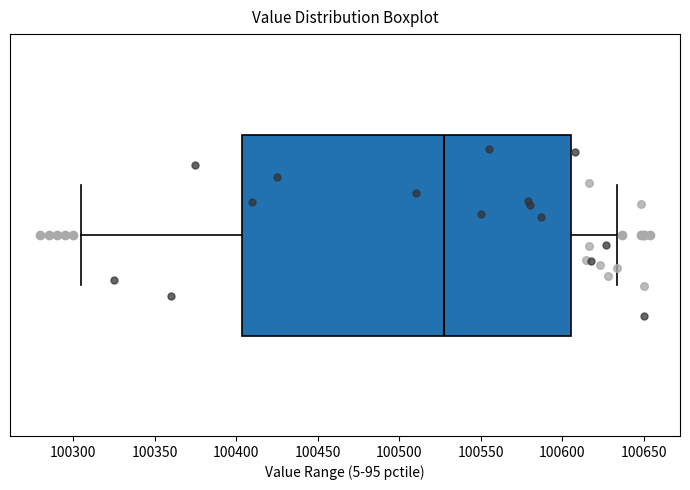

Transcribe this box plot: give where the median line is, the range the box spans, and where the two whiskers end, as read against the x-axis. The values are not printed on the chart, so give them approximately, as read against the axis.

median 100530, box 100405 to 100605, whiskers 100305 to 100635